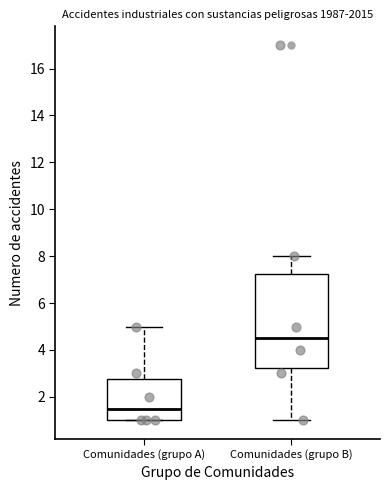

Which box's median line is the highest?

Comunidades (grupo B)